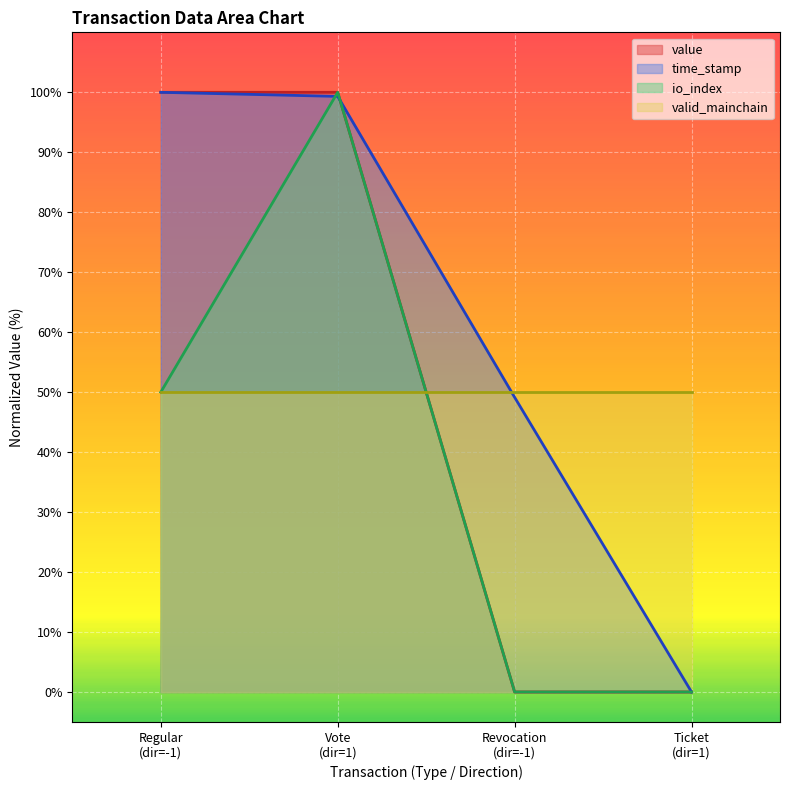

Which series has the largest total across all categories?

time_stamp